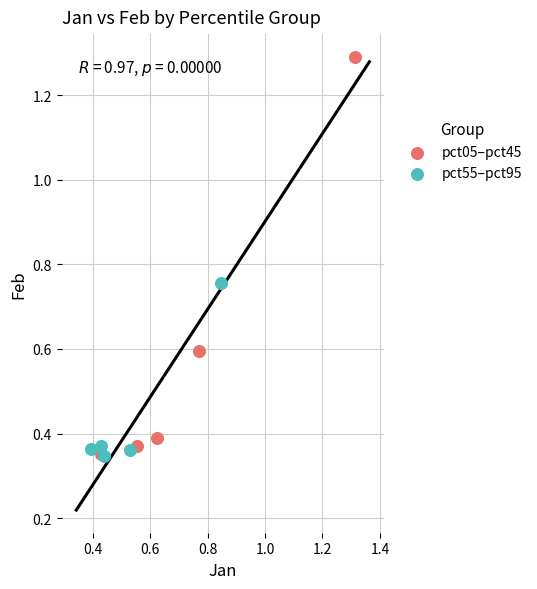

Which series has the widest spread of Y values?

pct05–pct45